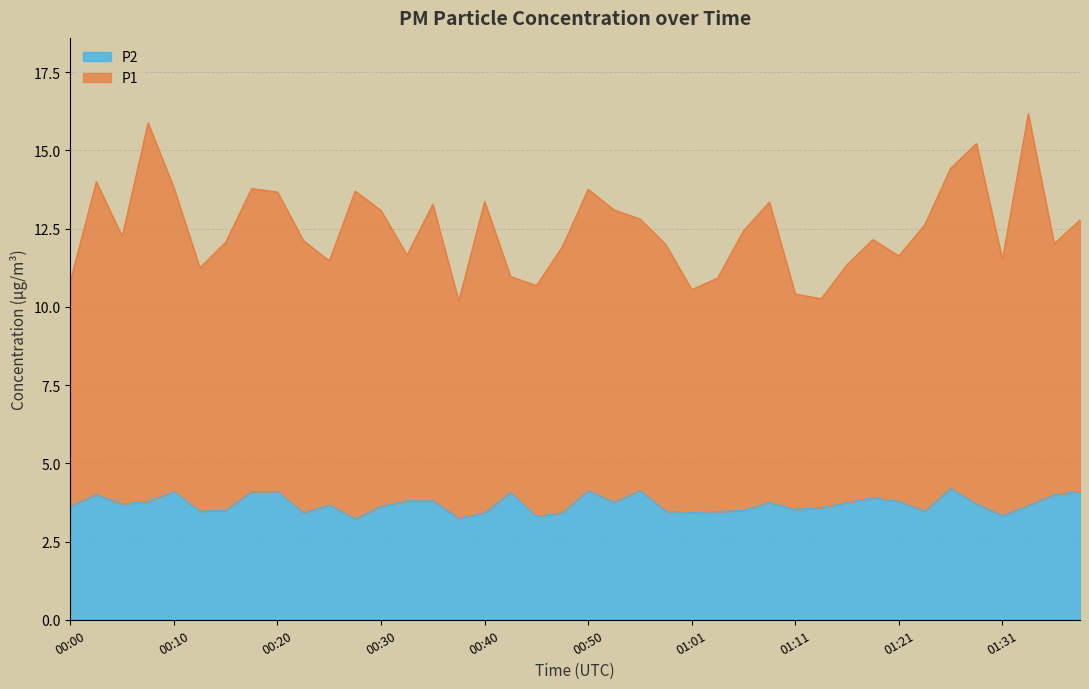

In P1, how many points are lower than both neighbors (excluding endpoints)?

11